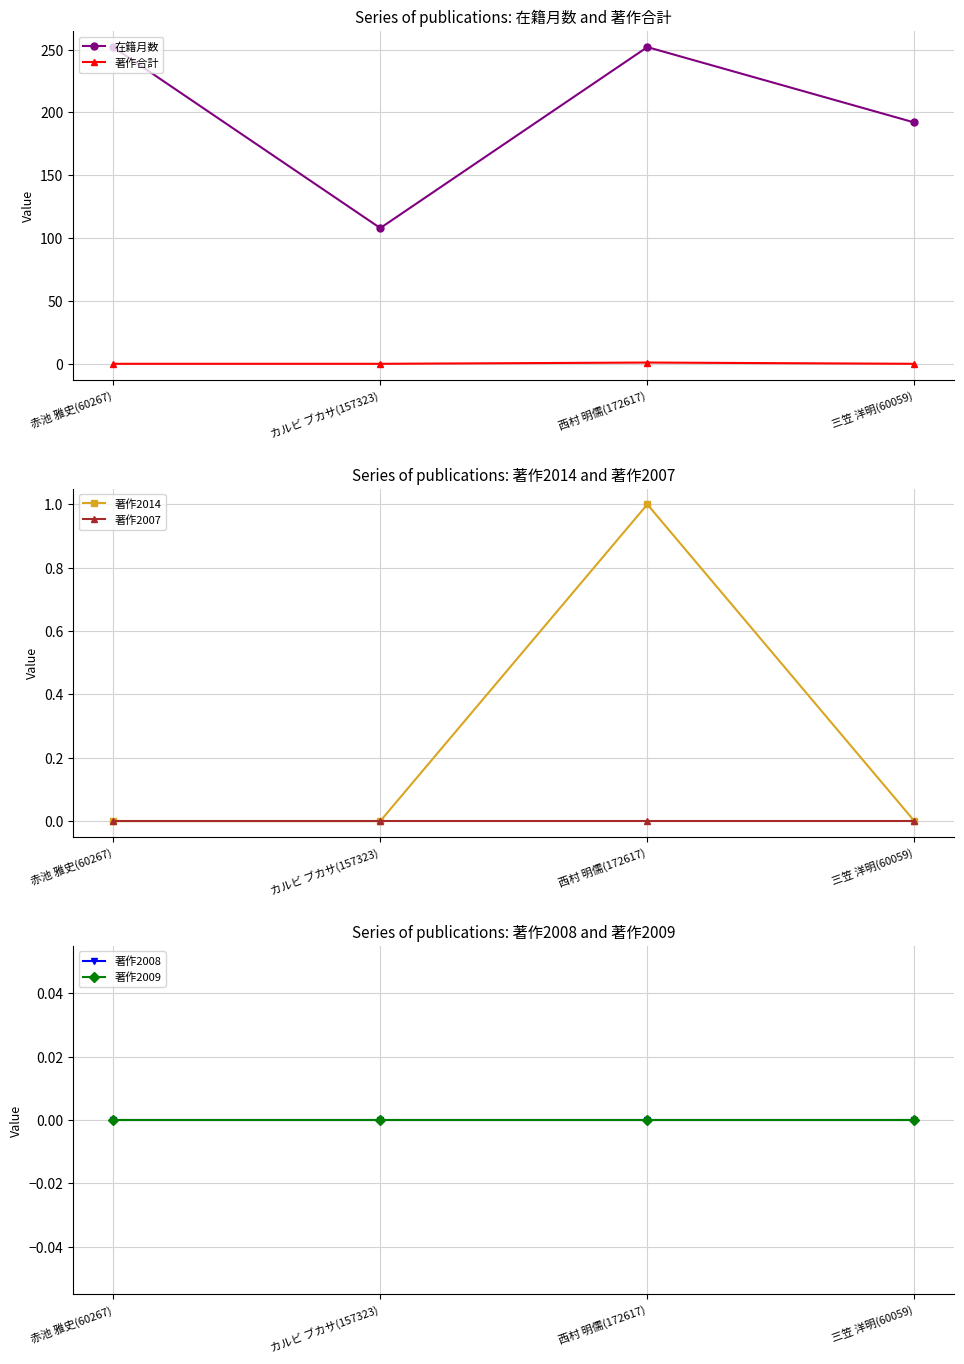

Reading right to left, transcribe all the data shown in this chart.

在籍月数: 192	252	108	252
著作合計: 0	1	0	0
著作2014: 0	1	0	0
著作2007: 0	0	0	0
著作2008: 0	0	0	0
著作2009: 0	0	0	0